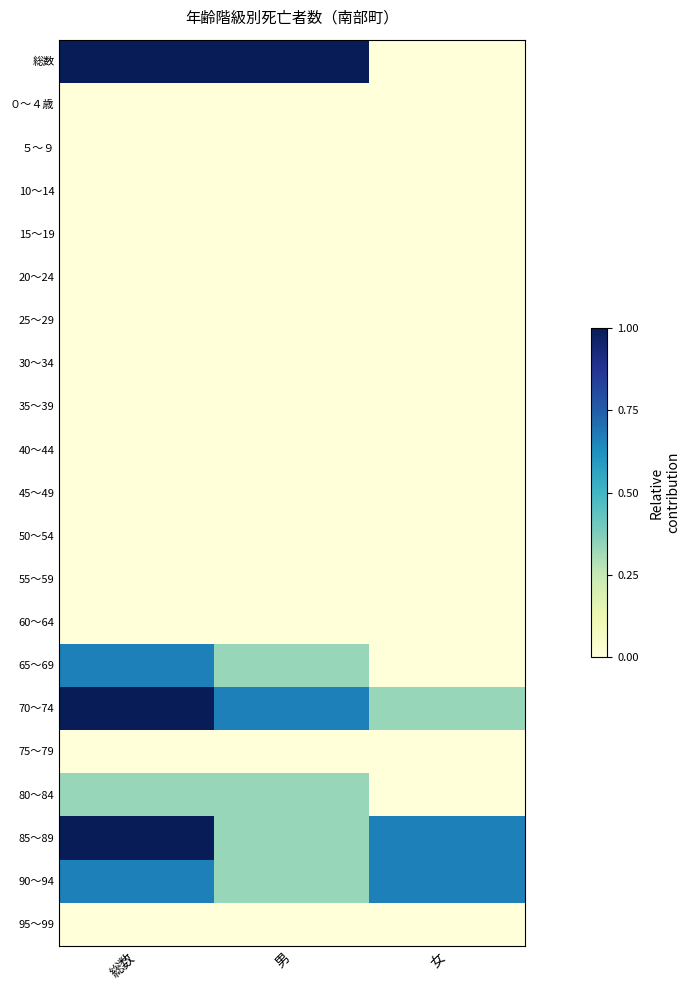

What is the total value across all series at 男?

3.0